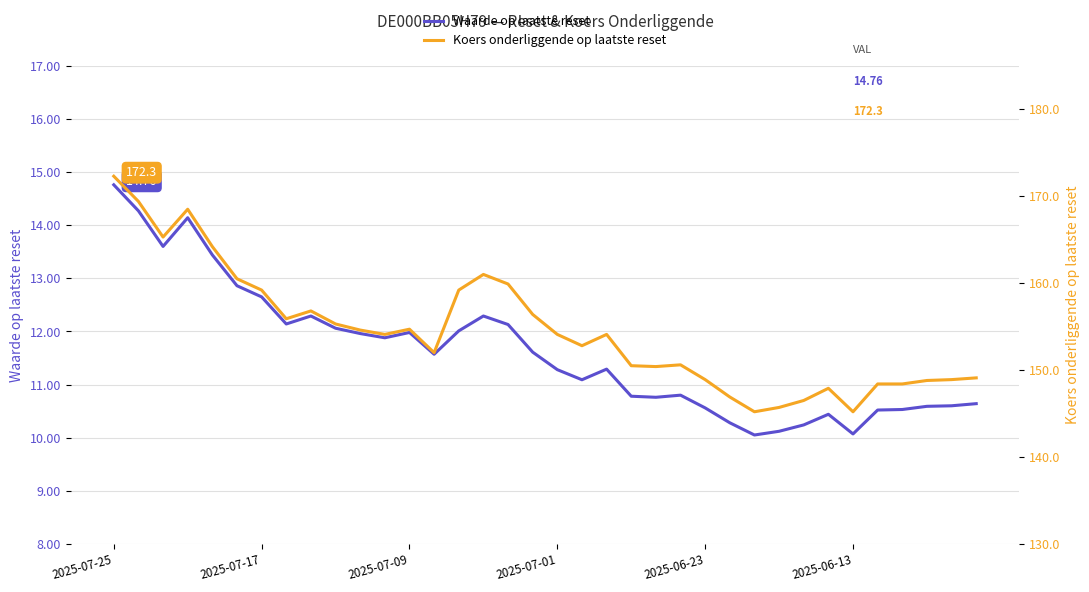

Which series has the largest range (max minus min)?

Koers onderliggende op laatste reset